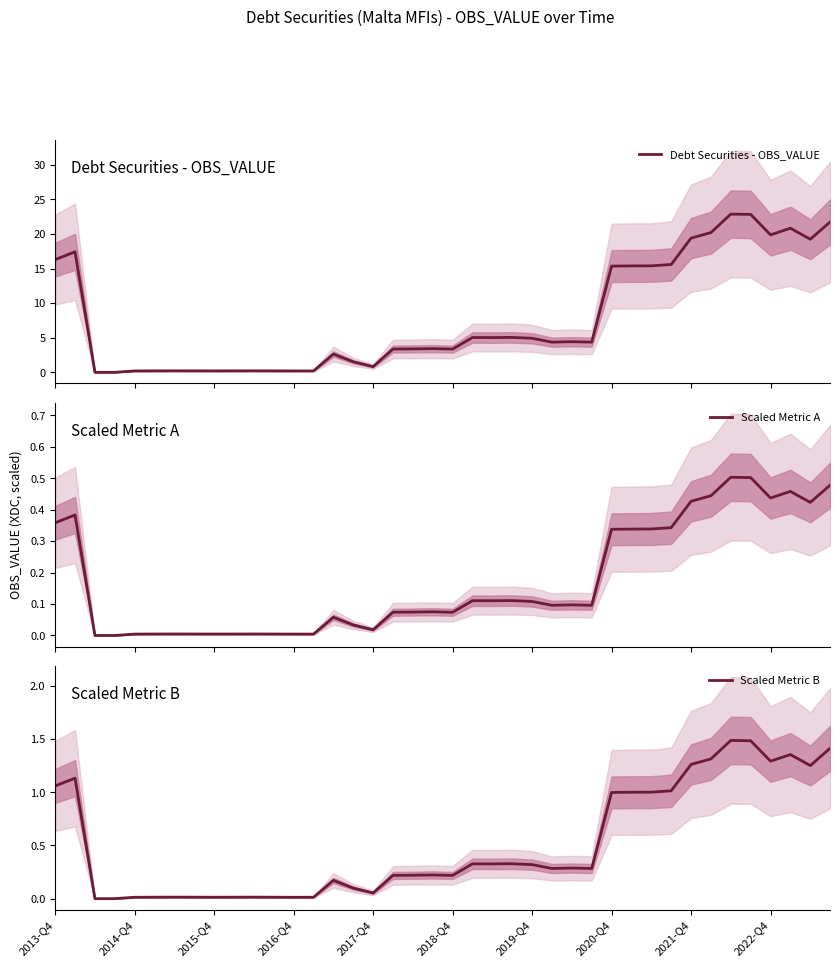

Between 24 and 39, which is larger?

39